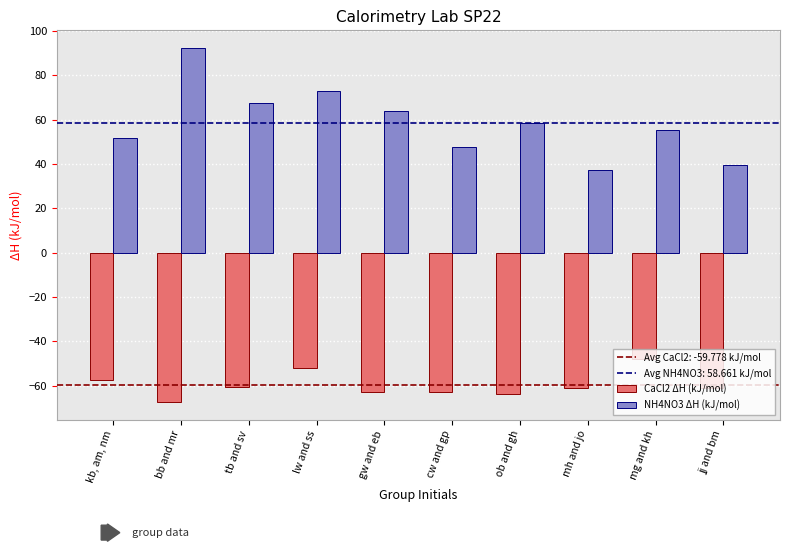

The value of NH4NO3 ΔH (kJ/mol) at tb and sv is 24.9. True or false?

False